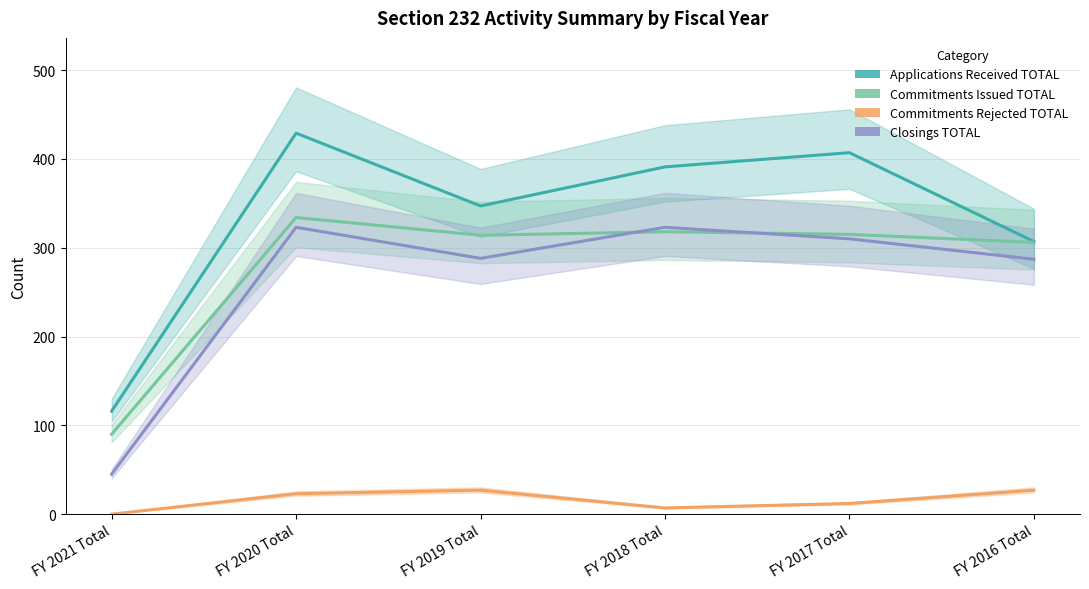

In Commitments Rejected TOTAL, how many points are higher than both neighbors (excluding endpoints)?

1